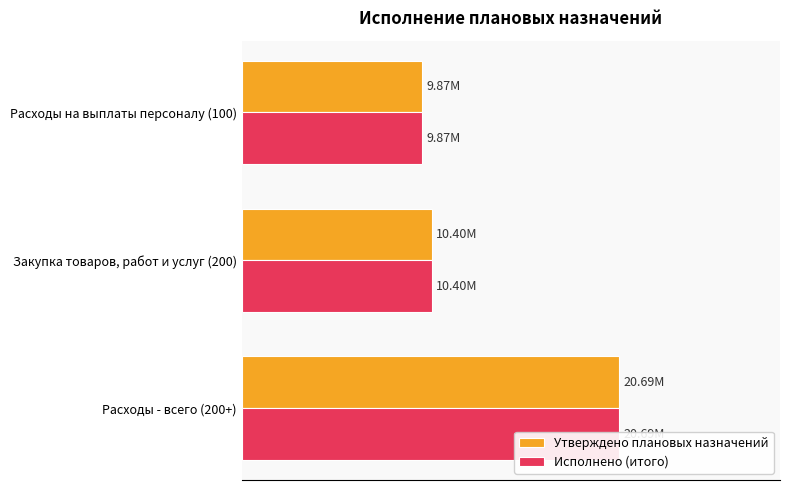

Rank the series by their maximum value, from lowest to highest.

Утверждено плановых назначений, Исполнено (итого)